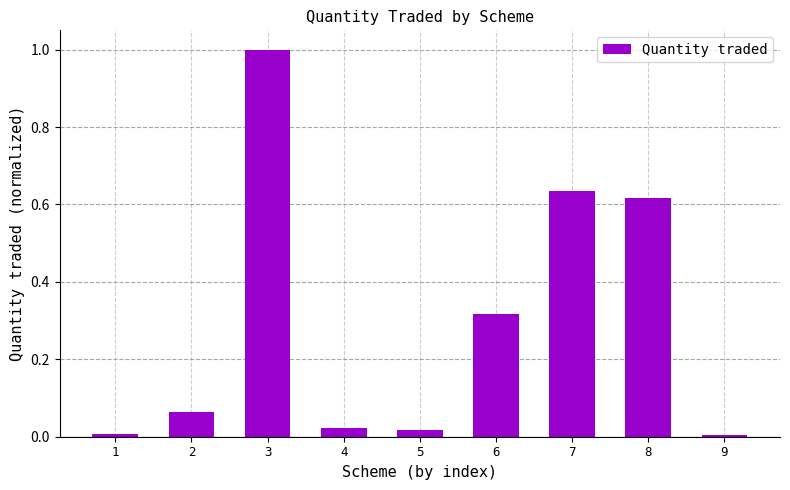

Which has a higher value, 4 or 7?

7